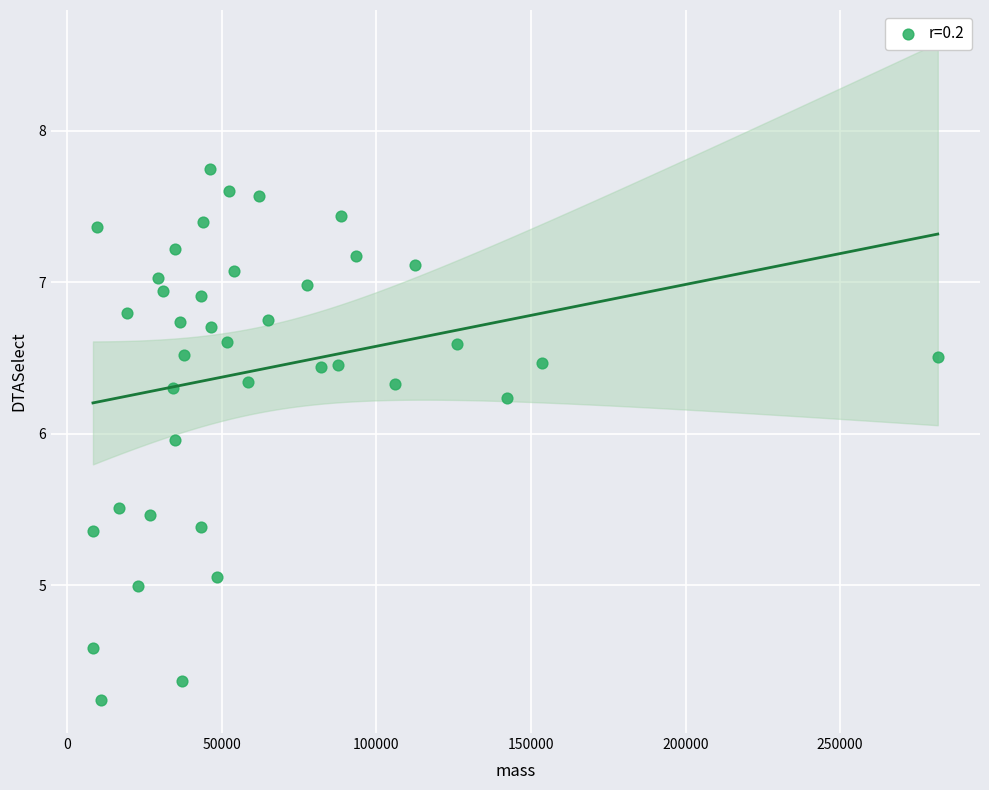

What is the range of Y values (max minus min)?

3.5